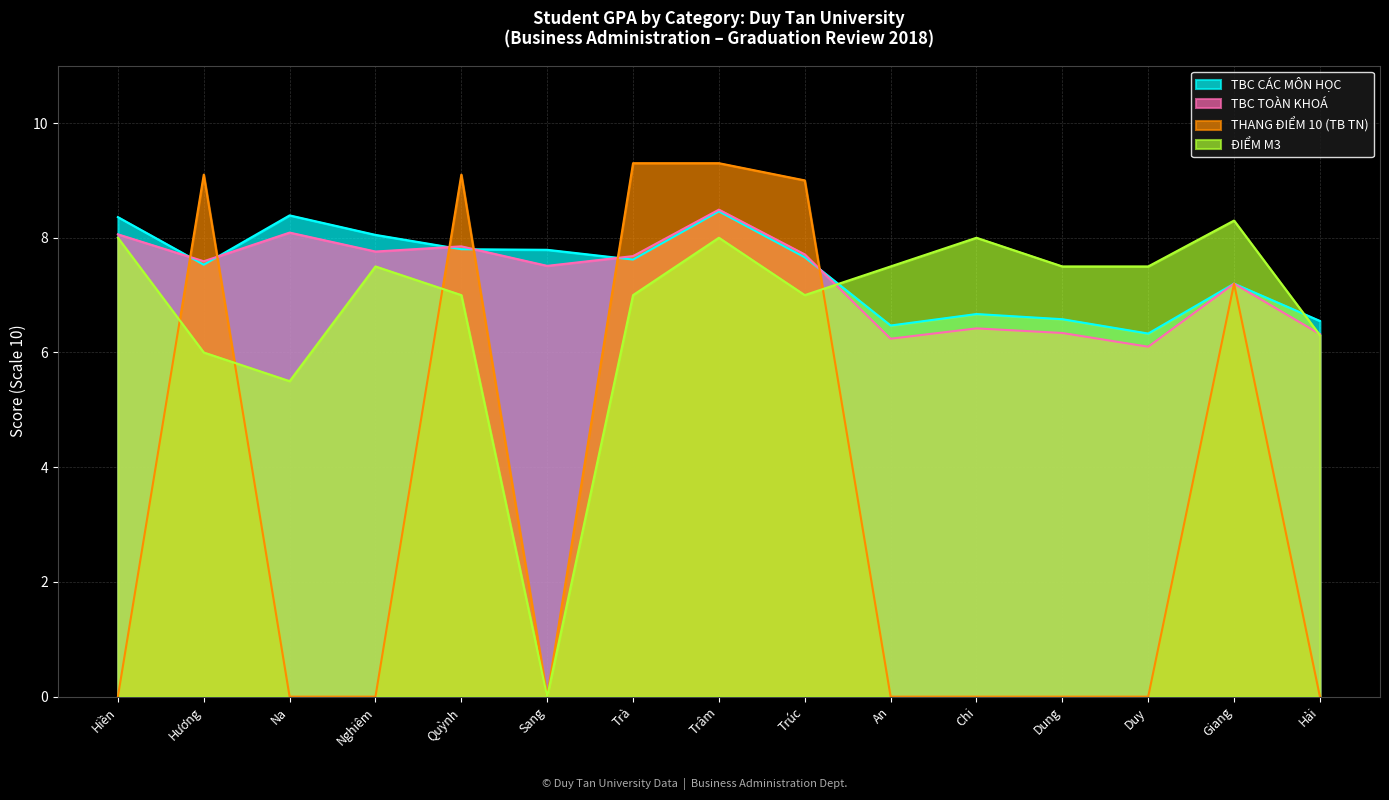

True or false: TBC CÁC MÔN HỌC and TBC TOÀN KHOÁ cross at least once.

True